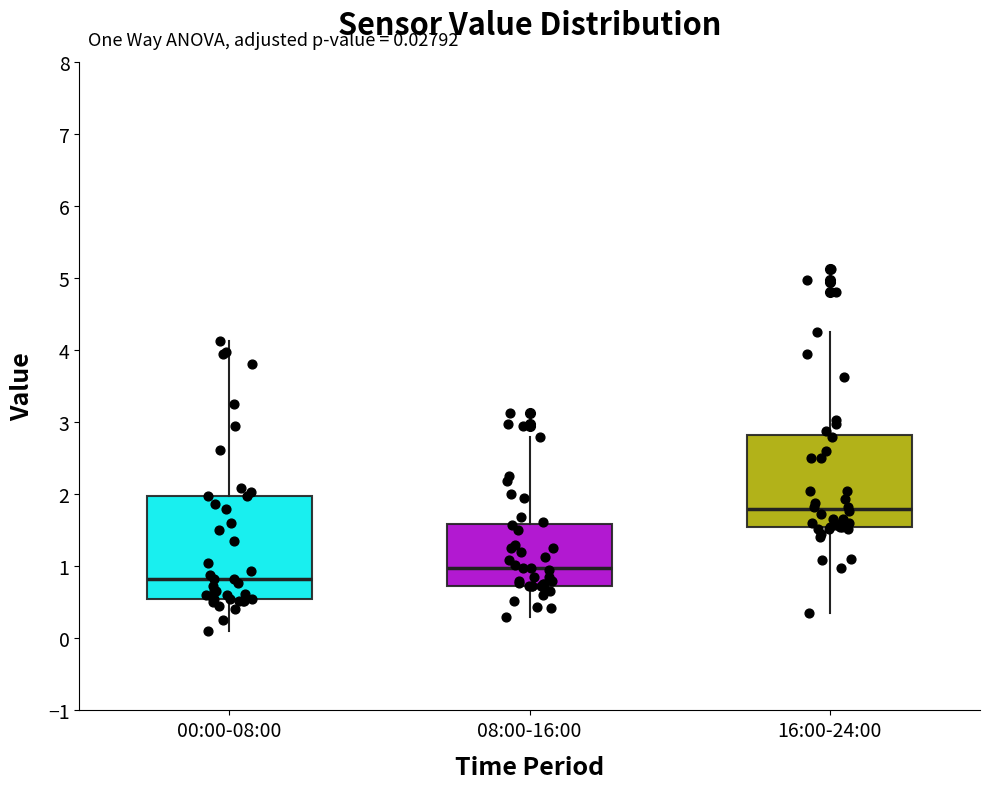

Comparing the boxes themselves (not the whiskers), which one is the tallest?

00:00-08:00